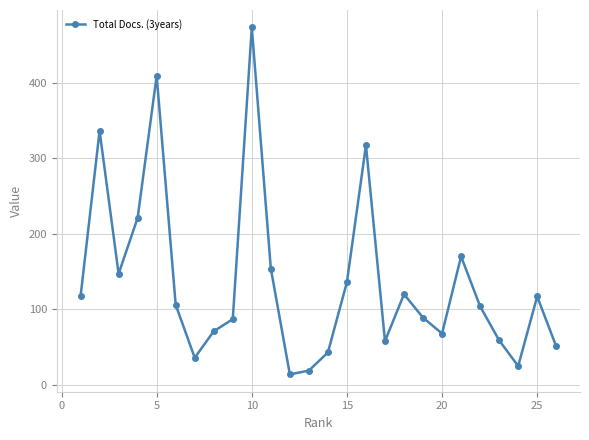

What is the difference between the maximum and minimum values?

459